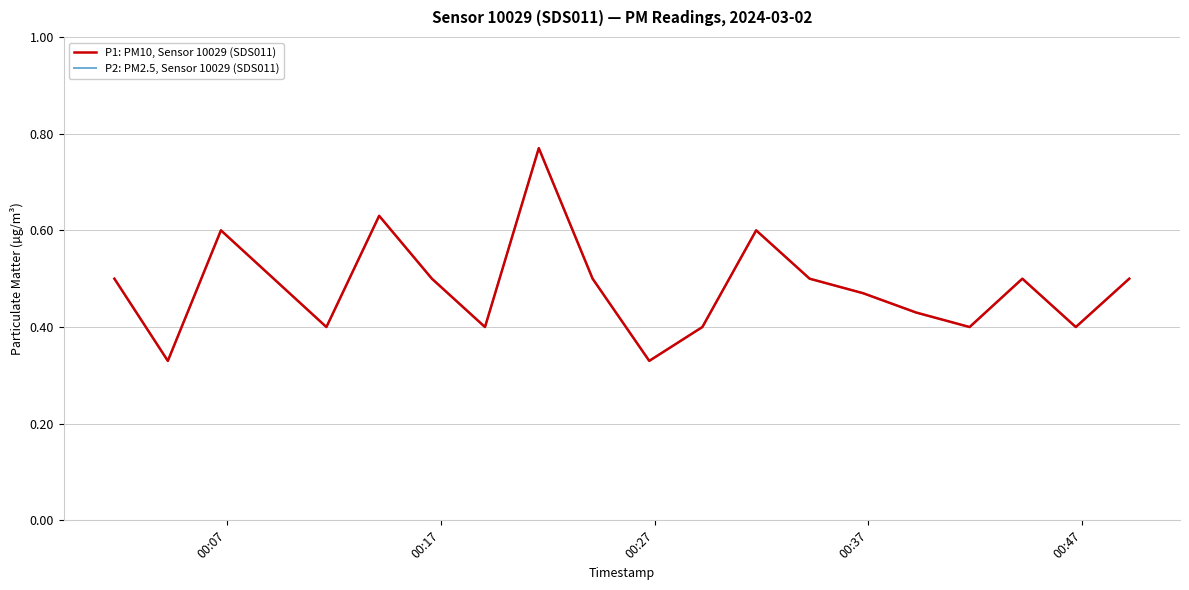

Does the chart display data point markers on the line(s)?

No